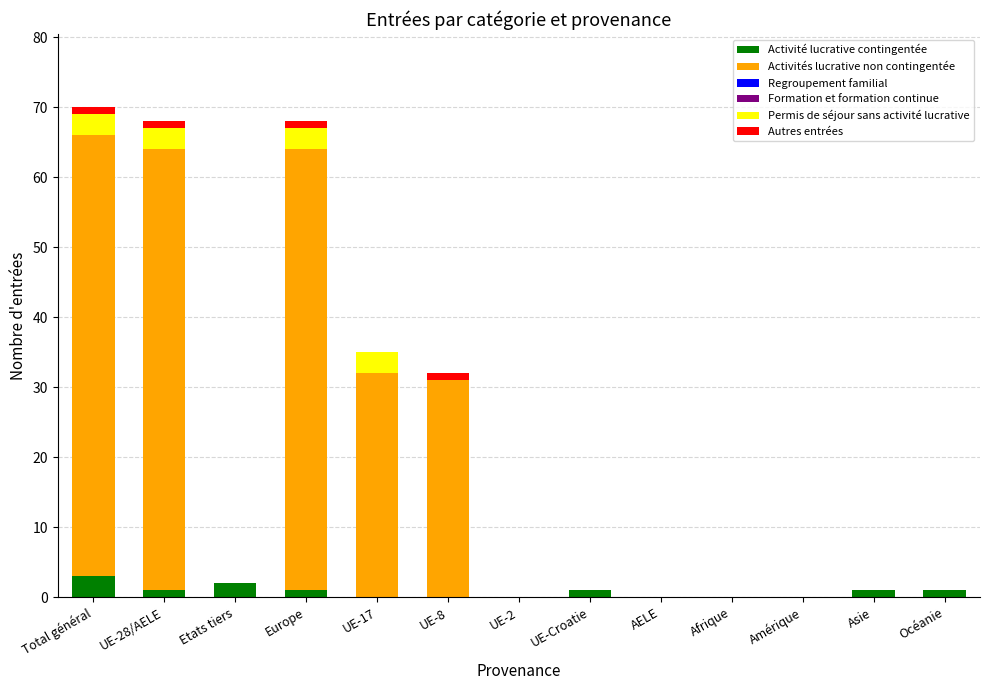

What is the maximum value for Activité lucrative contingentée?

3